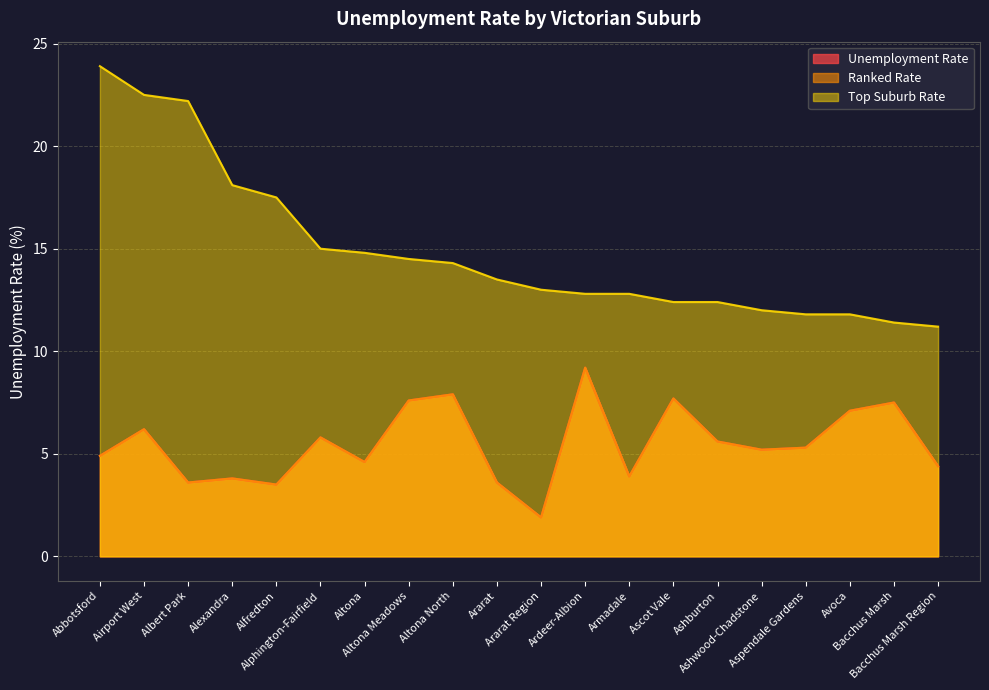

What is the value of the Top Suburb Rate point at the 19th from the left?

11.4